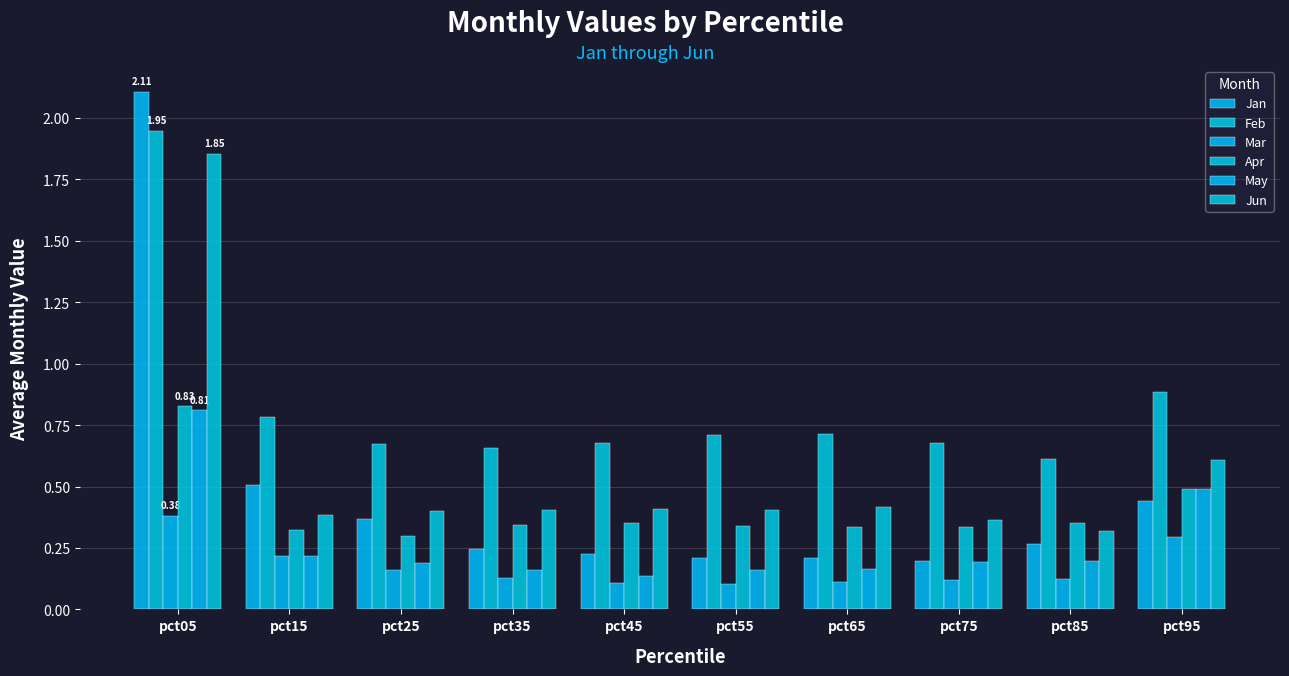

How many bars are there in each group?

6